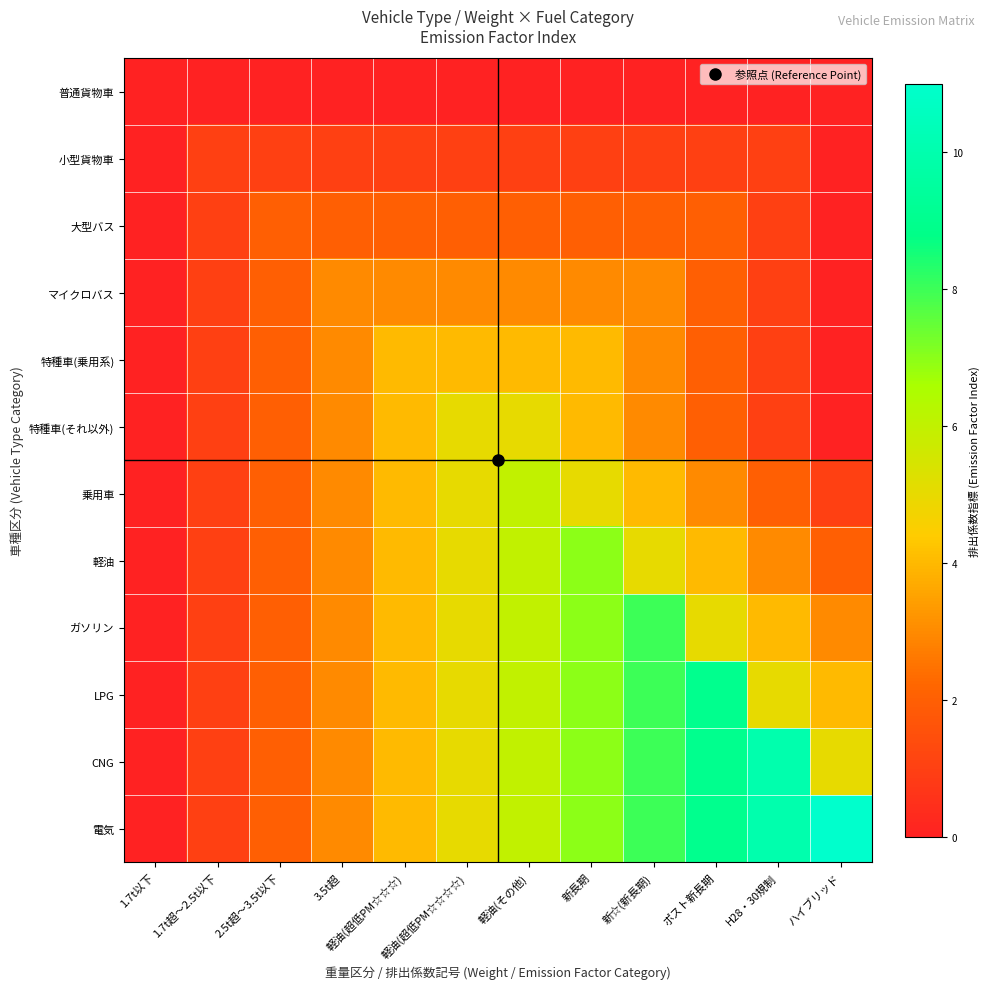

Which series has the widest spread of values?

電気